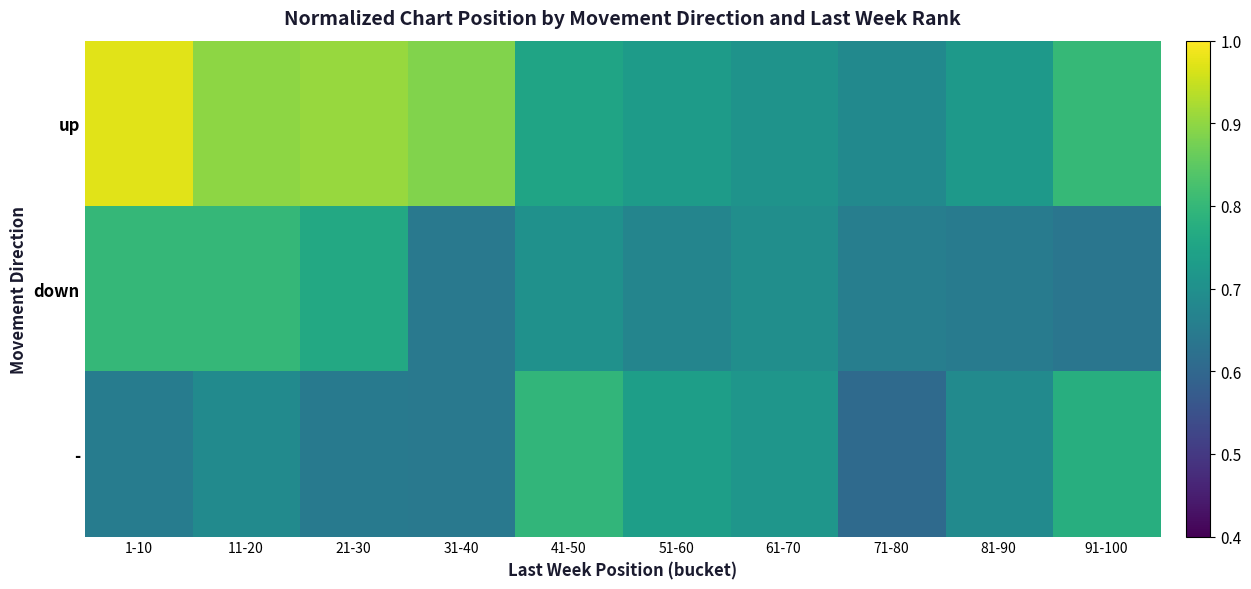

At how many categories does at least one series exceed 0?

10